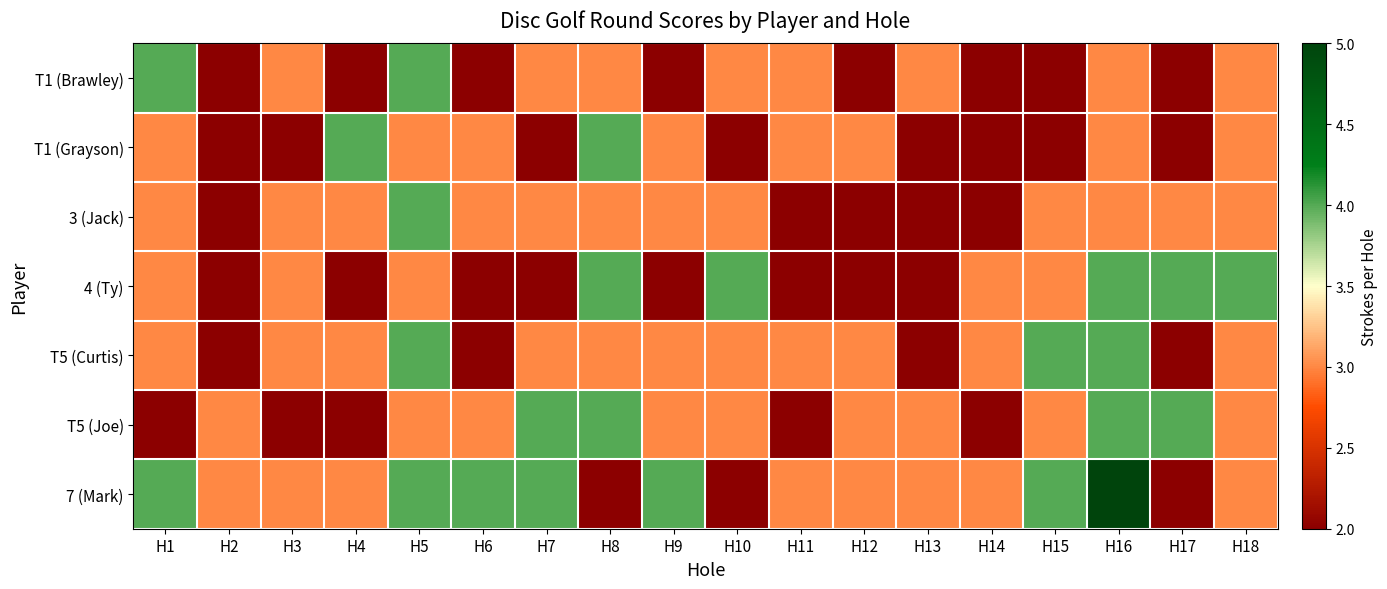

Reading left to right, extract all data points from this chart.

T1 (Brawley): H1=4	H2=2	H3=3	H4=2	H5=4	H6=2	H7=3	H8=3	H9=2	H10=3	H11=3	H12=2	H13=3	H14=2	H15=2	H16=3	H17=2	H18=3
T1 (Grayson): H1=3	H2=2	H3=2	H4=4	H5=3	H6=3	H7=2	H8=4	H9=3	H10=2	H11=3	H12=3	H13=2	H14=2	H15=2	H16=3	H17=2	H18=3
3 (Jack): H1=3	H2=2	H3=3	H4=3	H5=4	H6=3	H7=3	H8=3	H9=3	H10=3	H11=2	H12=2	H13=2	H14=2	H15=3	H16=3	H17=3	H18=3
4 (Ty): H1=3	H2=2	H3=3	H4=2	H5=3	H6=2	H7=2	H8=4	H9=2	H10=4	H11=2	H12=2	H13=2	H14=3	H15=3	H16=4	H17=4	H18=4
T5 (Curtis): H1=3	H2=2	H3=3	H4=3	H5=4	H6=2	H7=3	H8=3	H9=3	H10=3	H11=3	H12=3	H13=2	H14=3	H15=4	H16=4	H17=2	H18=3
T5 (Joe): H1=2	H2=3	H3=2	H4=2	H5=3	H6=3	H7=4	H8=4	H9=3	H10=3	H11=2	H12=3	H13=3	H14=2	H15=3	H16=4	H17=4	H18=3
7 (Mark): H1=4	H2=3	H3=3	H4=3	H5=4	H6=4	H7=4	H8=2	H9=4	H10=2	H11=3	H12=3	H13=3	H14=3	H15=4	H16=5	H17=2	H18=3